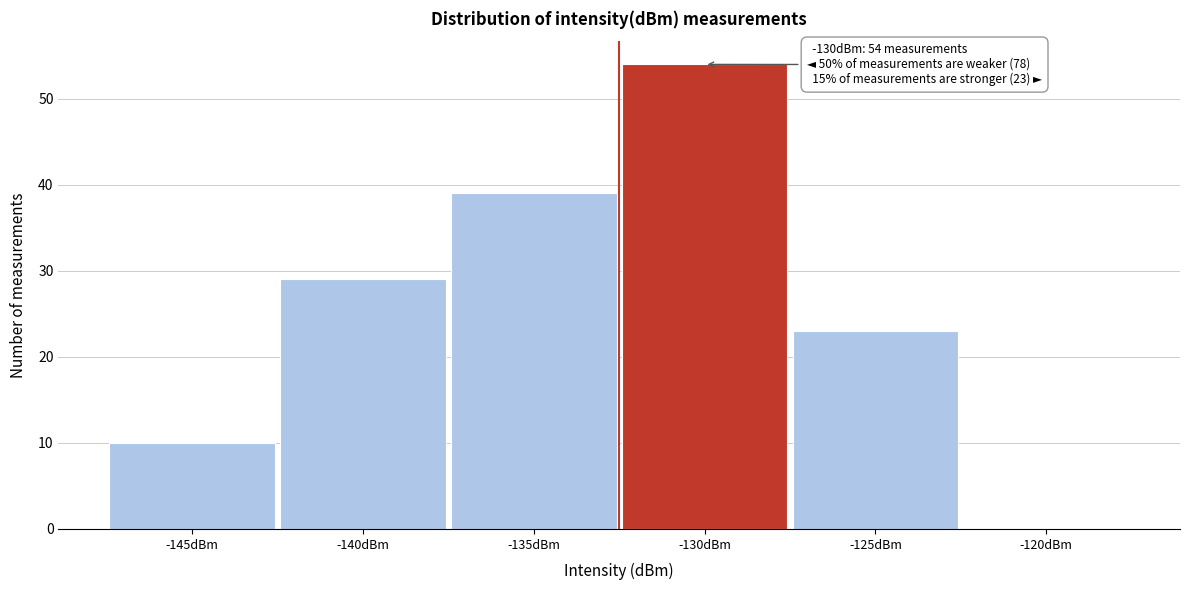

Reading right to left, transcribe all the data shown in this chart.

-120dBm=0	-125dBm=23	-130dBm=54	-135dBm=39	-140dBm=29	-145dBm=10